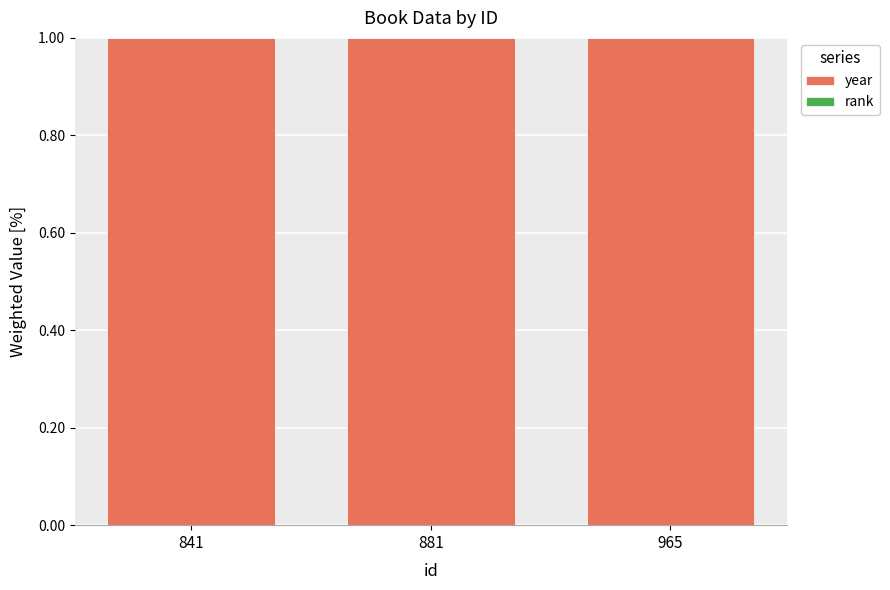

Does the chart contain stacked bars?

Yes